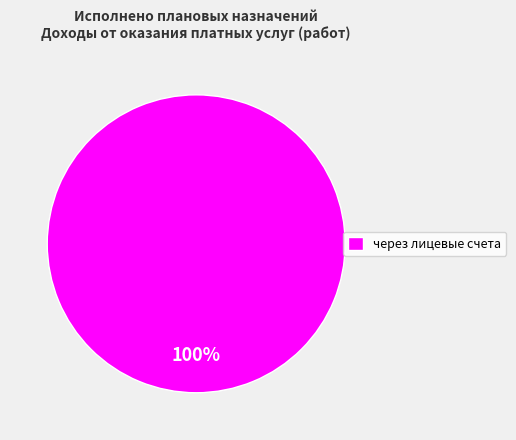

True or false: через лицевые счета accounts for 87% of the total.

False